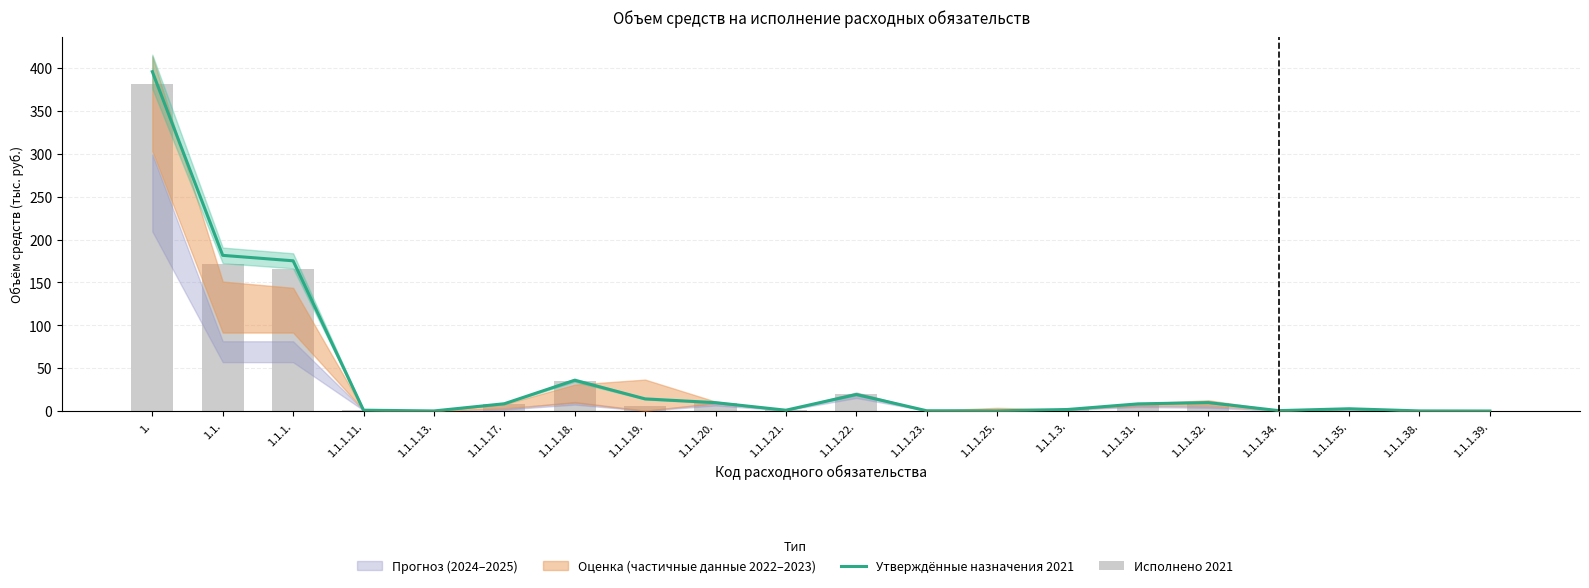

What is the difference between the Исполнено 2021 values at 1.1.1.31. and 1.1.1.39.?

8.3